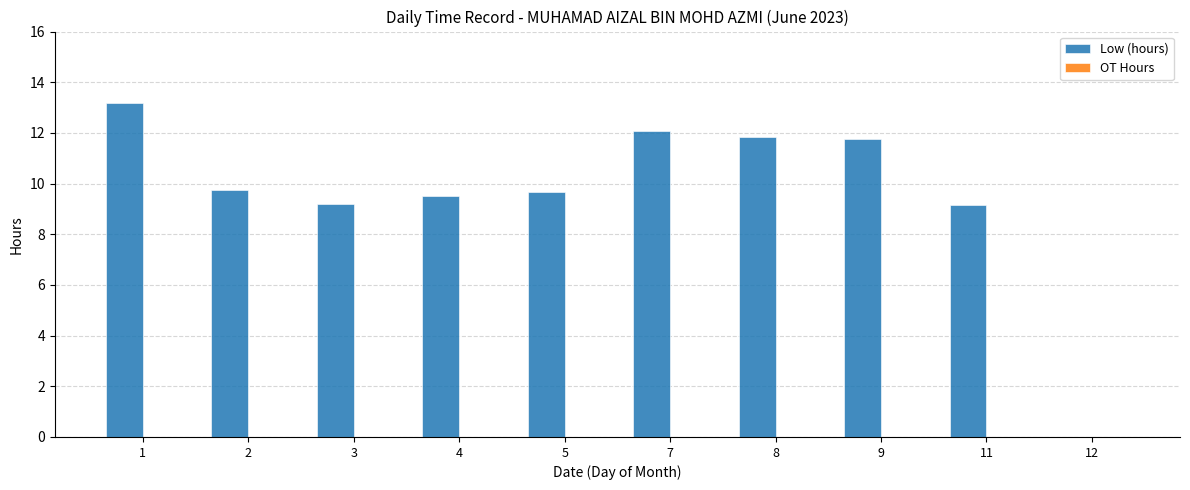

What is the greatest value displayed?

13.2